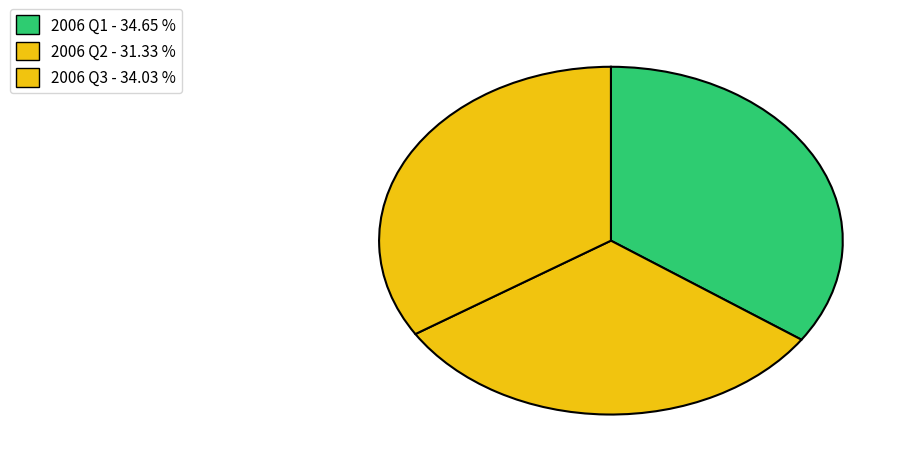

How many slices are in this pie chart?

3